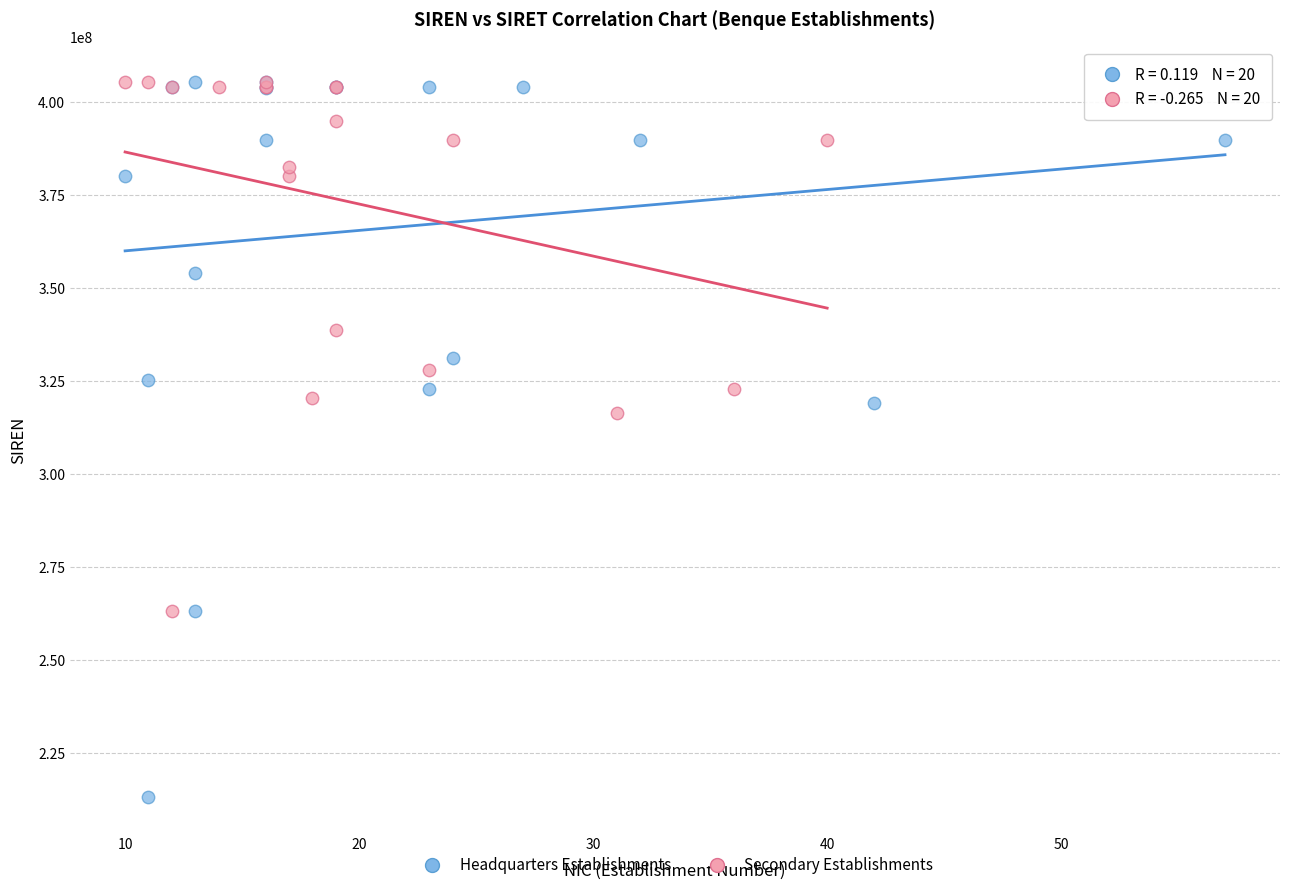

Which series has the largest Y range (max minus min)?

Headquarters Establishments